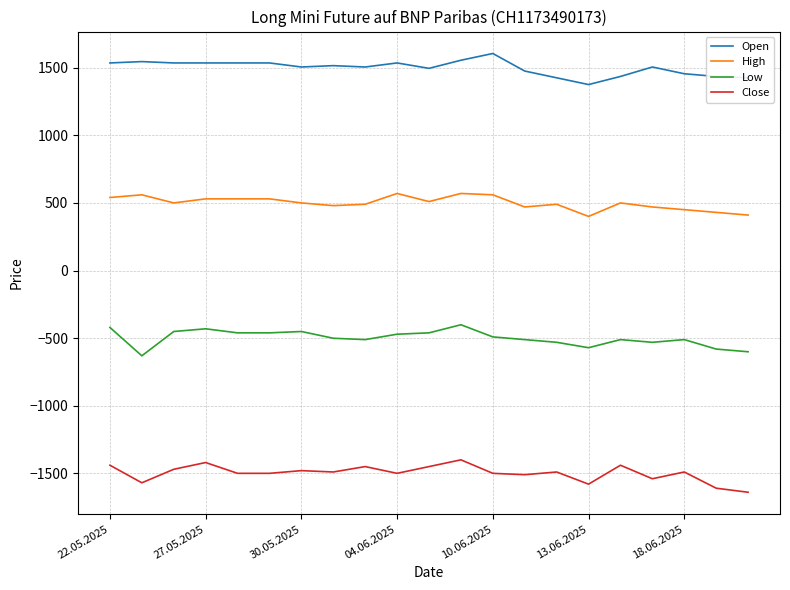

True or false: Low and Close cross at least once.

False